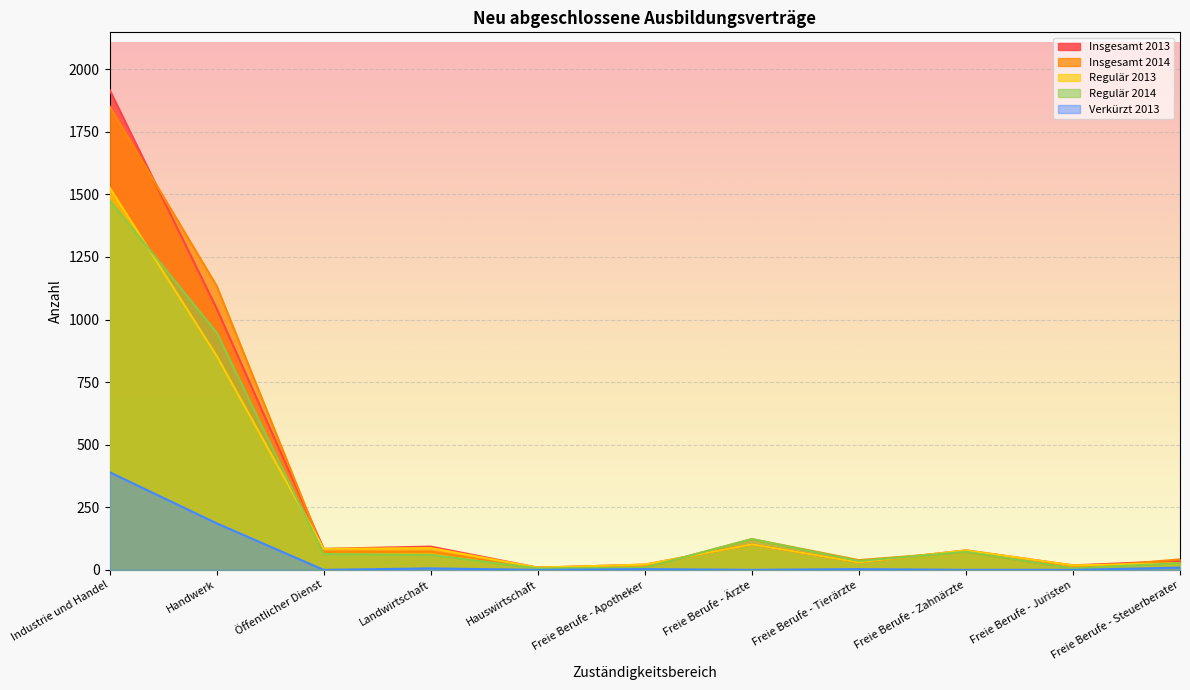

At which category does the chart reach its minimum across all series?

Öffentlicher Dienst